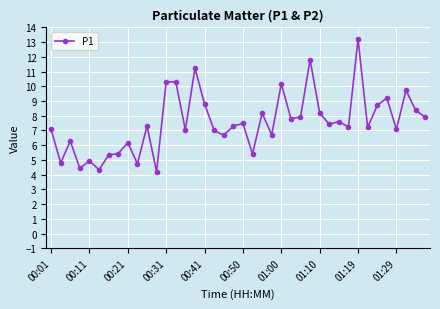

What is the value of the 34th point from the left?

7.2